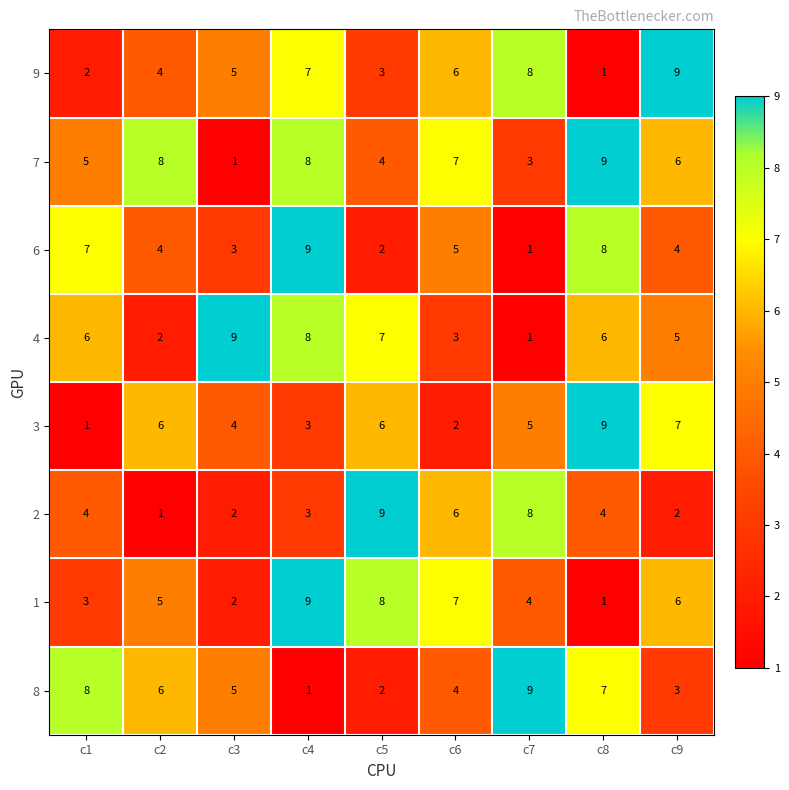

What is the minimum value shown in the chart?

1